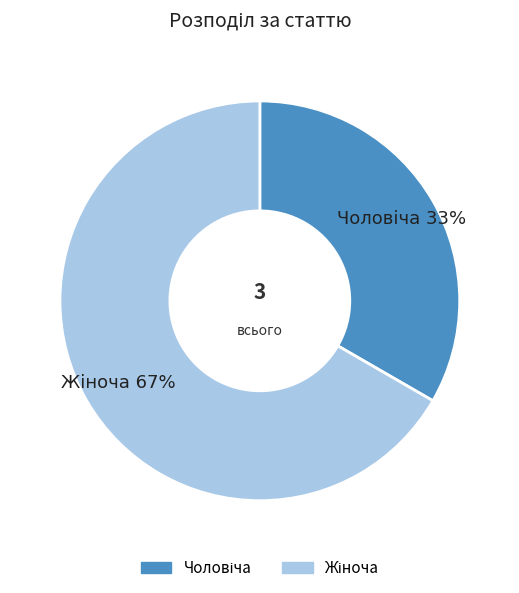

To the nearest percent, what is the average slice percentage?

50%